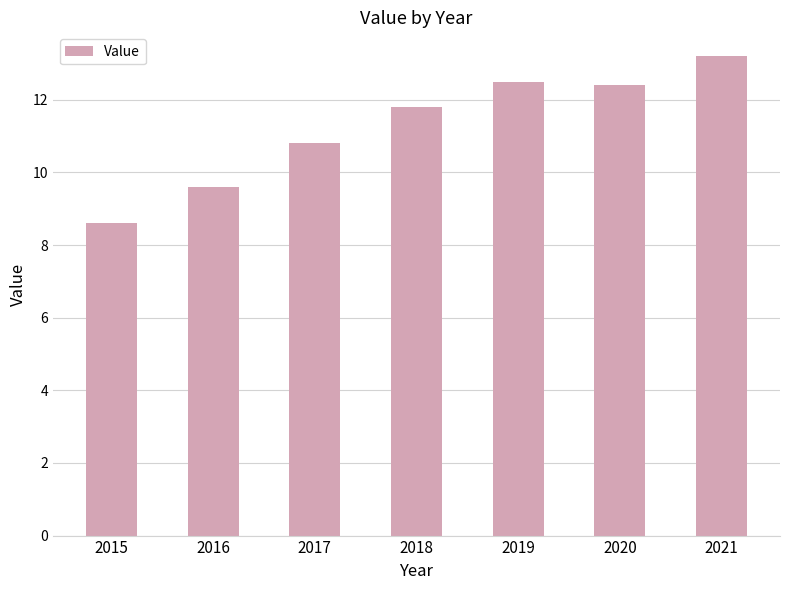

What is the approximate value at 2017?

10.8